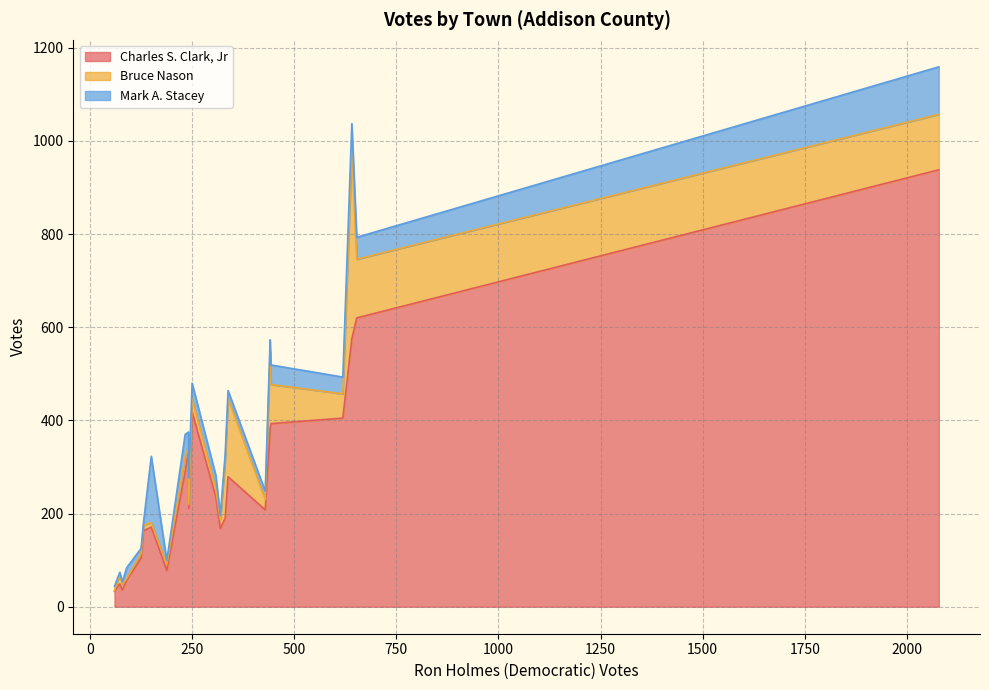

What is the minimum value for Charles S. Clark, Jr?

33